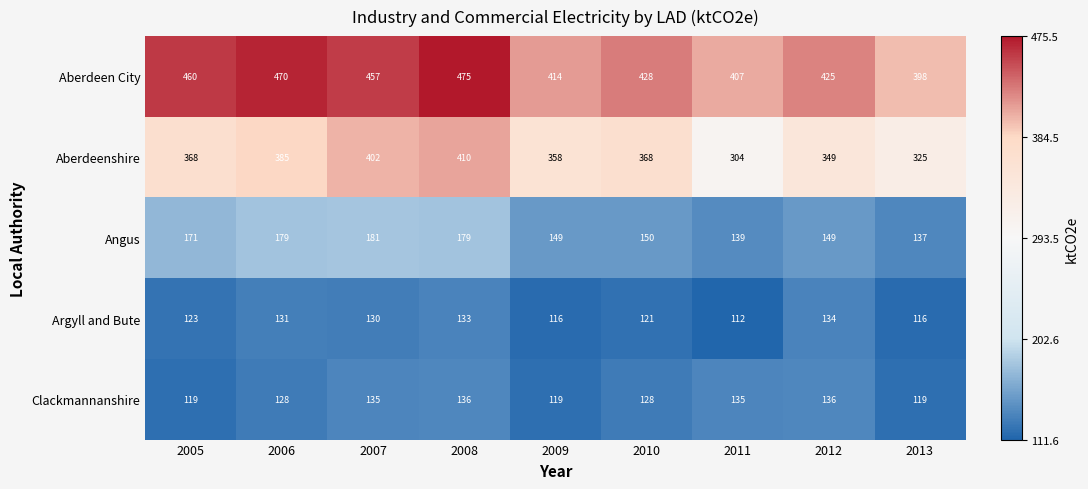

The Argyll and Bute series shows 131 at 2006. True or false?

True